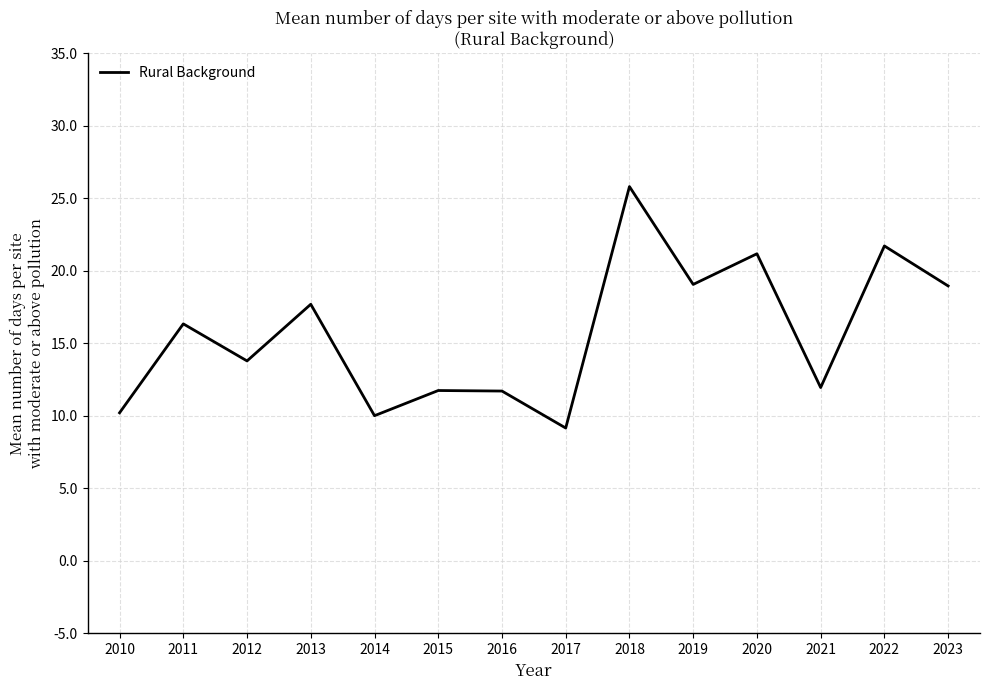

How many interior local valleys (lower than both neighbors) does the data have?

5